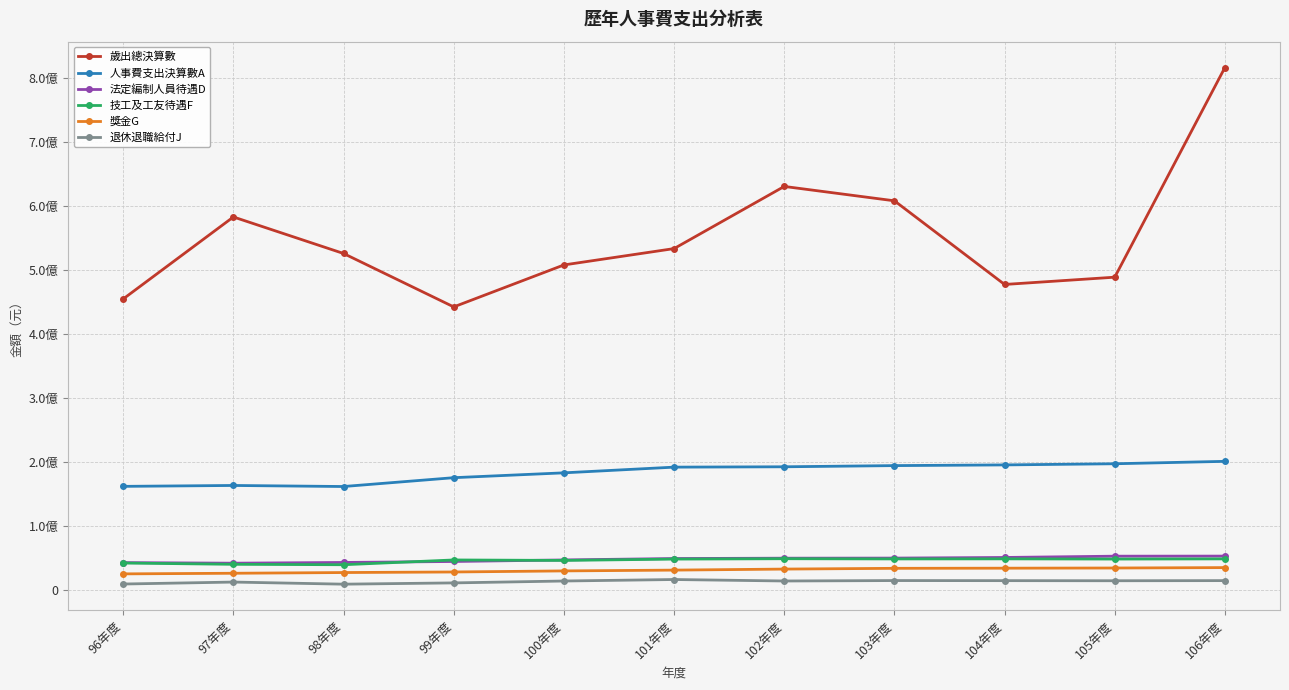

True or false: 歲出總決算數 and 技工及工友待遇F intersect in this chart.

False